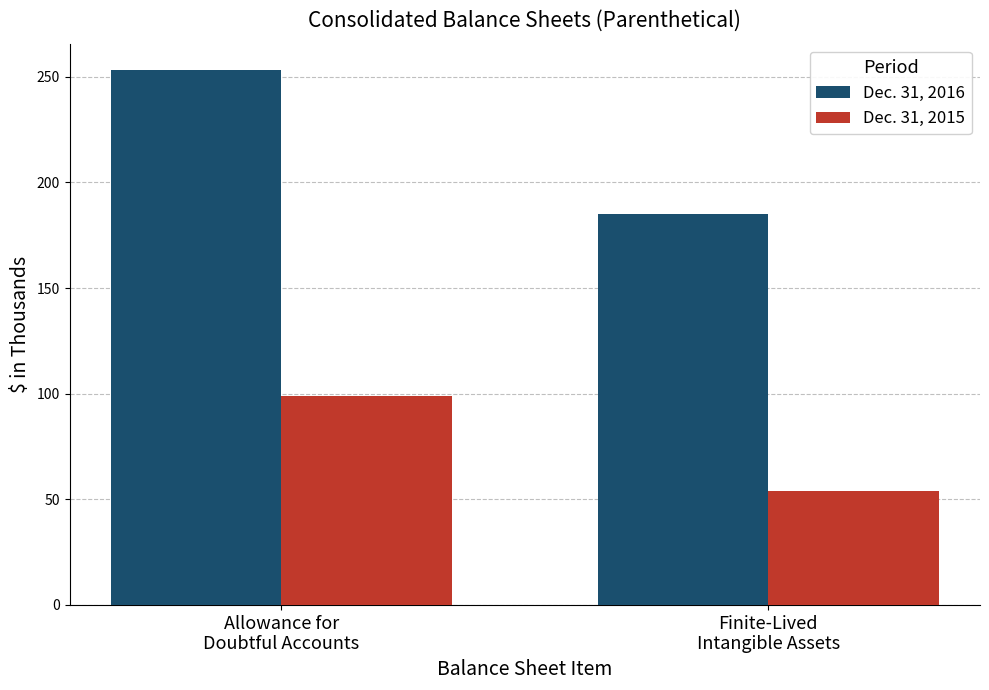

Count the Dec. 31, 2016 values in the range 185 to 253.

2